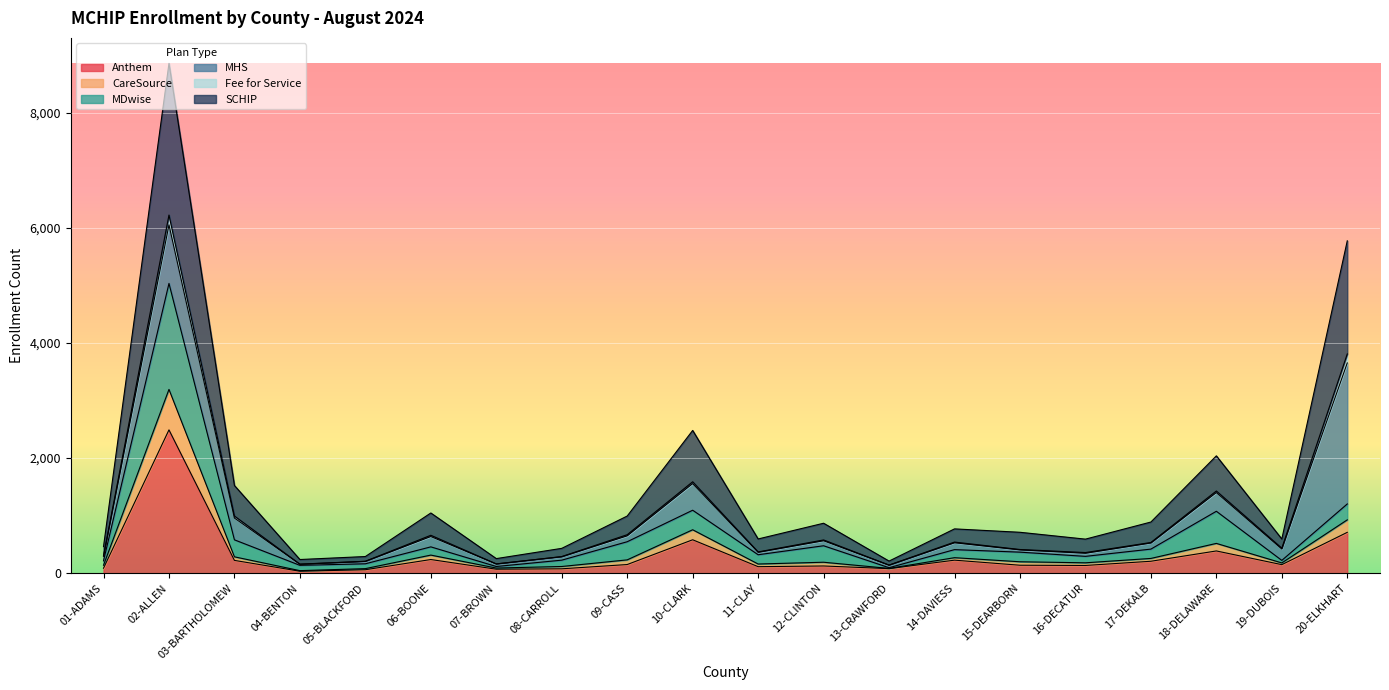

What are all the series names shown in the legend?

Anthem, CareSource, MDwise, MHS, Fee for Service, SCHIP